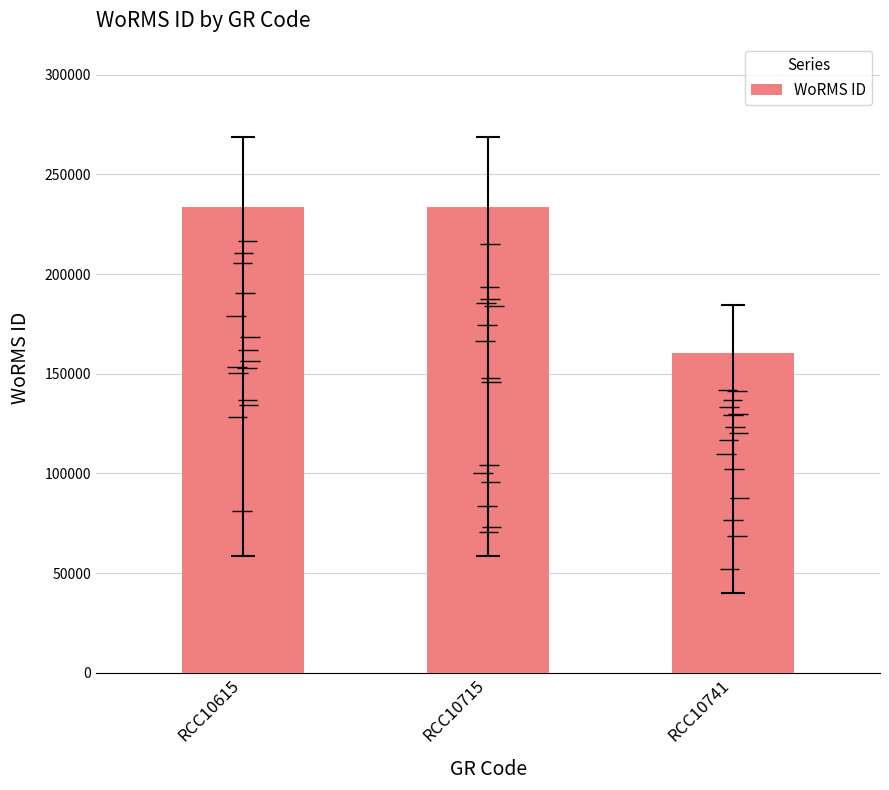

What is the smallest value displayed?

160585